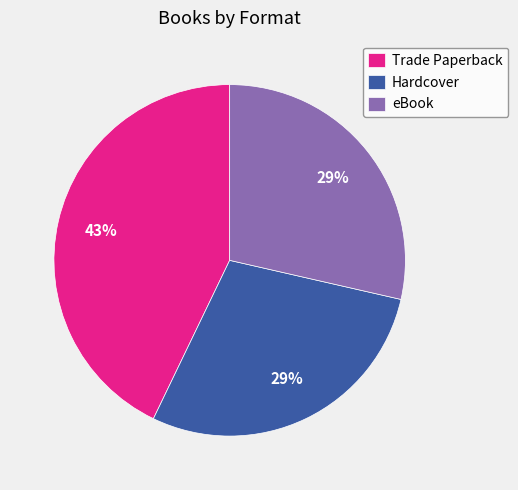

True or false: eBook accounts for 29% of the total.

True